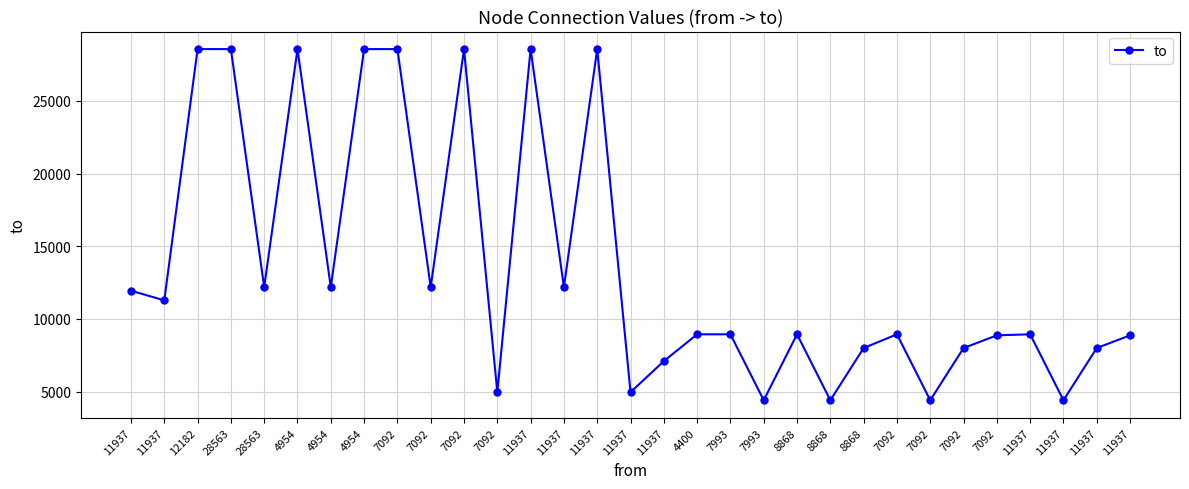

Where is the data nearest to the value 16482?

28563